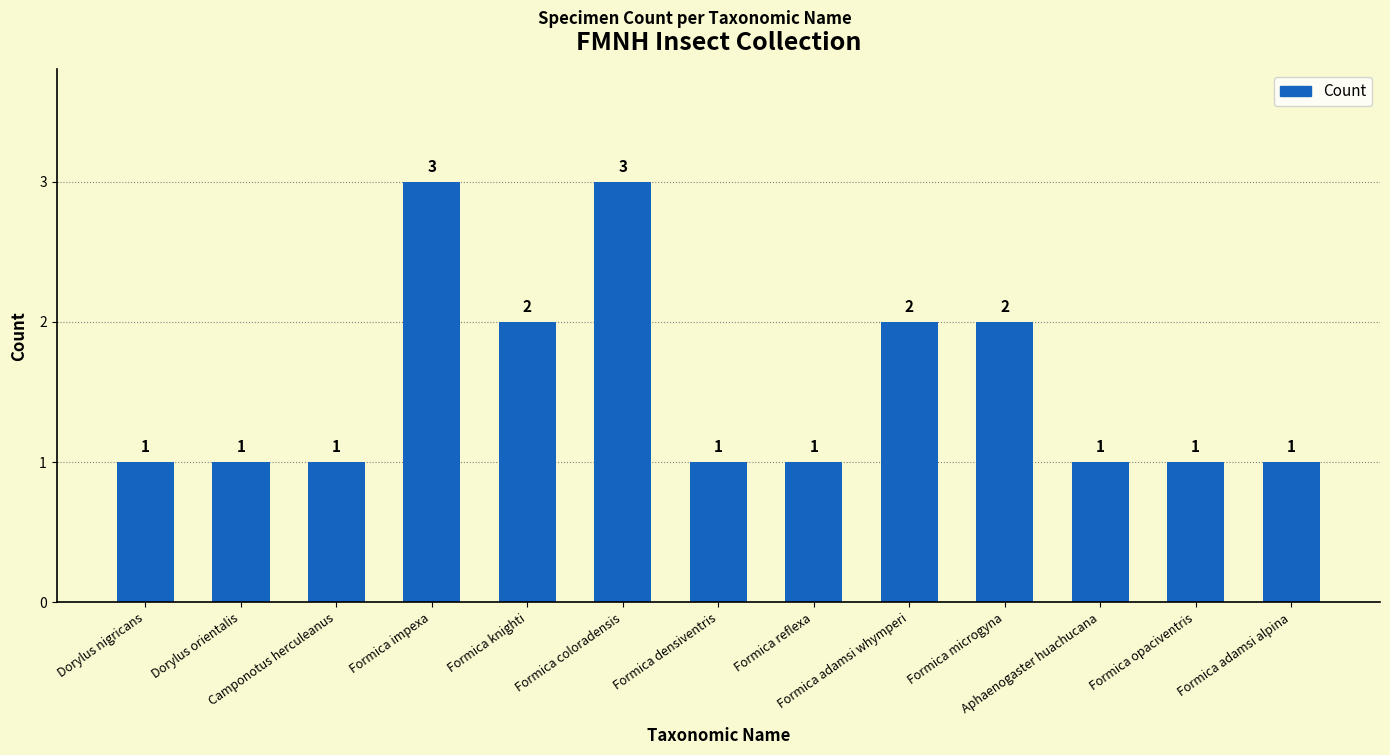

What is the difference between the second highest and second lowest values?

2